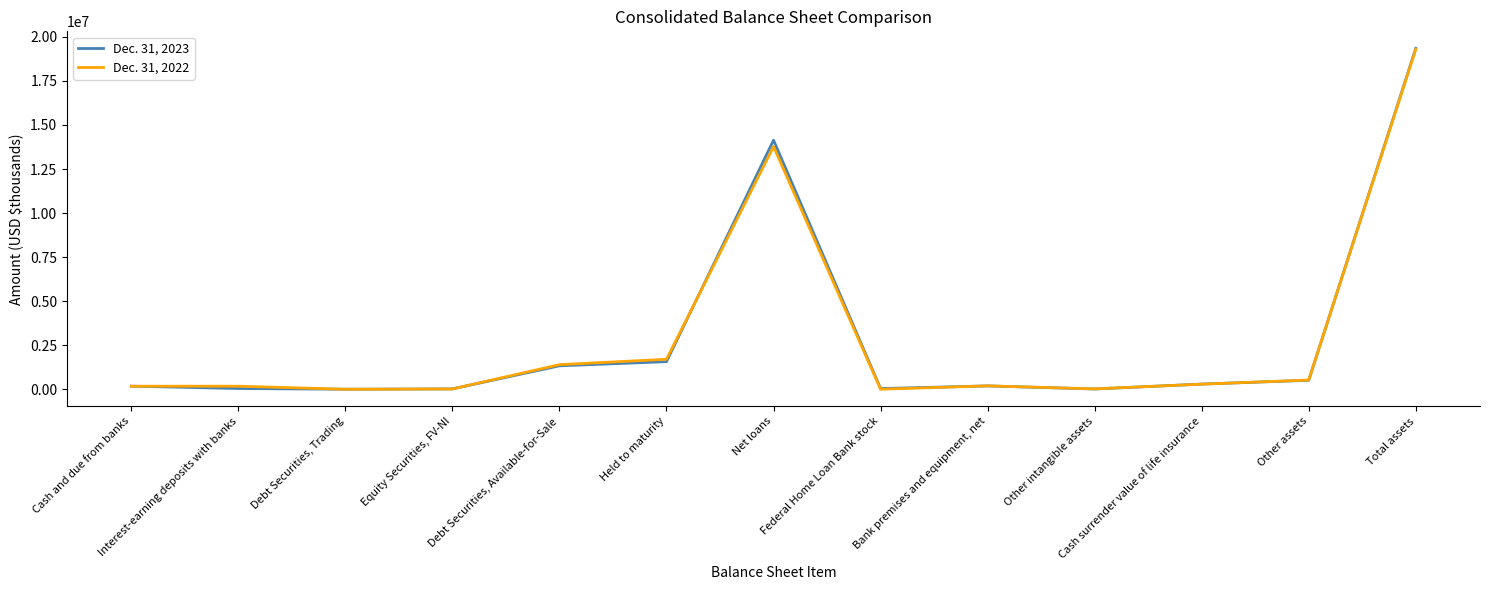

At how many categories does at least one series exceed 6417871?

2